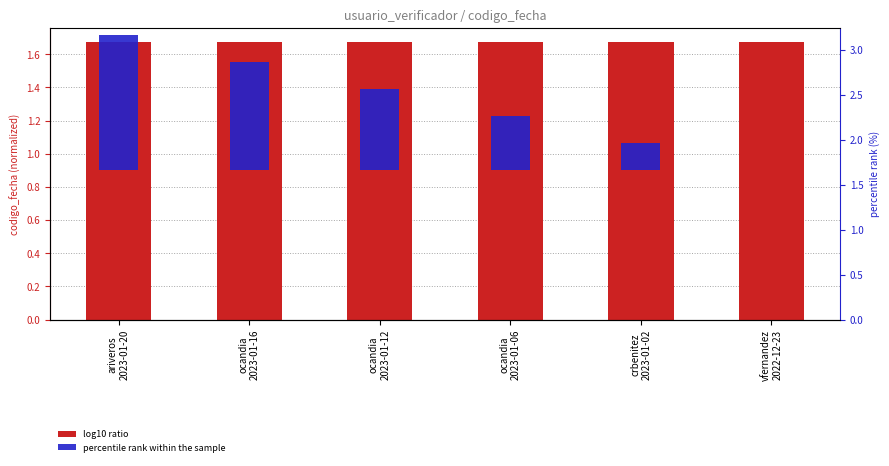

What is the minimum value for log10 ratio?

1.7